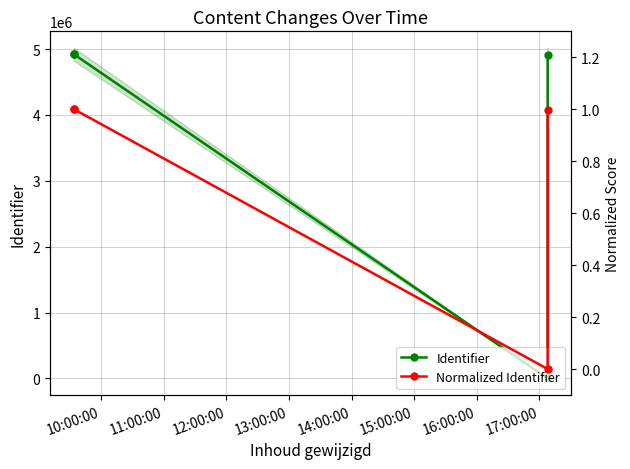

Rank the series by their maximum value, from highest to lowest.

Identifier, Normalized Identifier